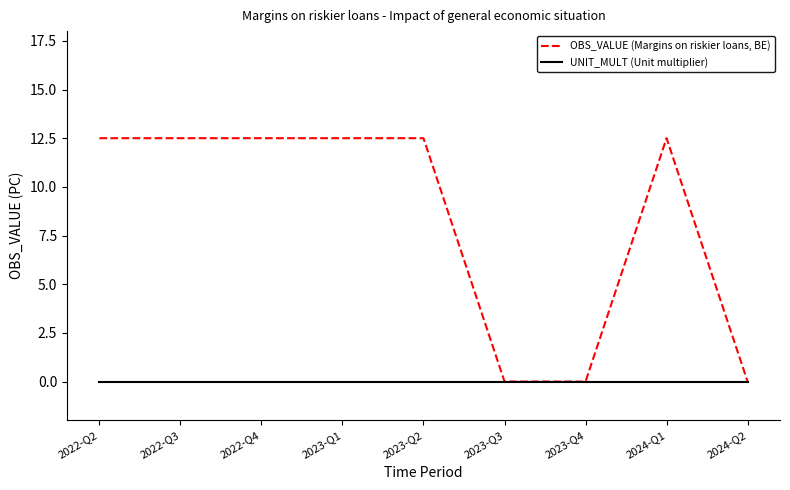

Which series changed the most between 2022-Q3 and 2023-Q3?

OBS_VALUE (Margins on riskier loans, BE)